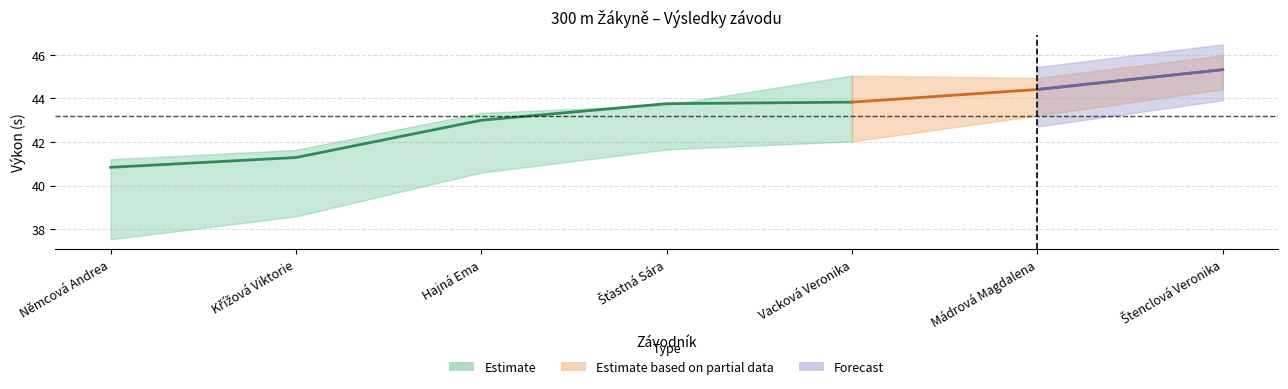

Between Mádrová Magdalena and Křížová Viktorie, which is larger?

Mádrová Magdalena